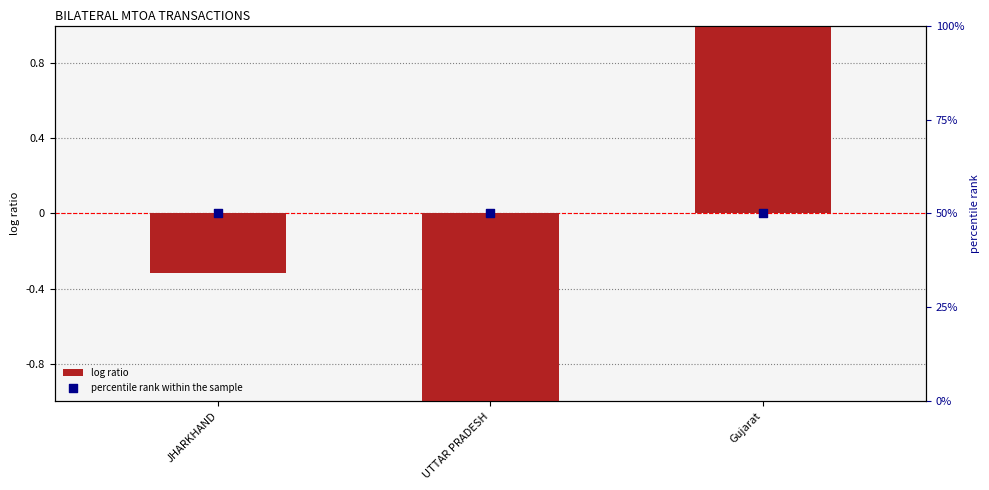

Which series contains the lowest Y value?

log ratio